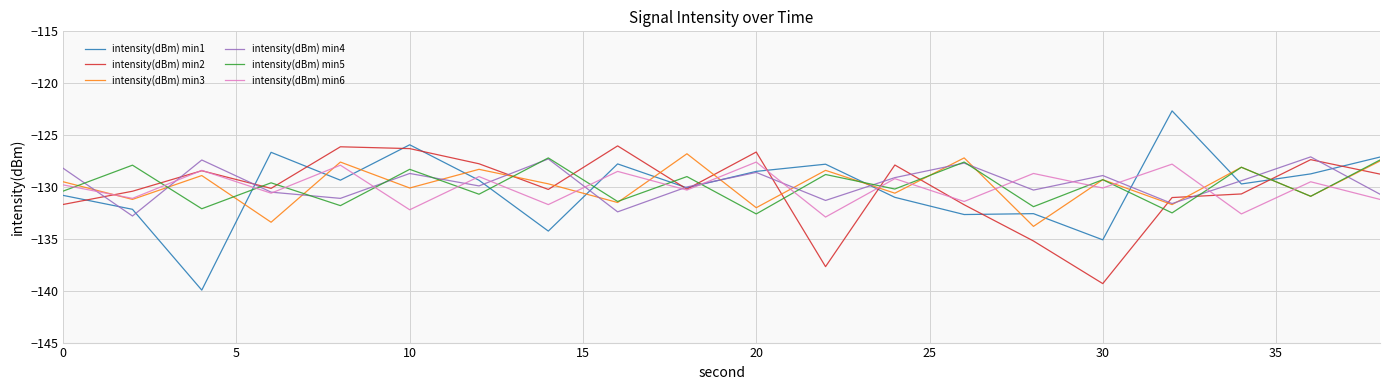

How many distinct data groups are displayed?

6